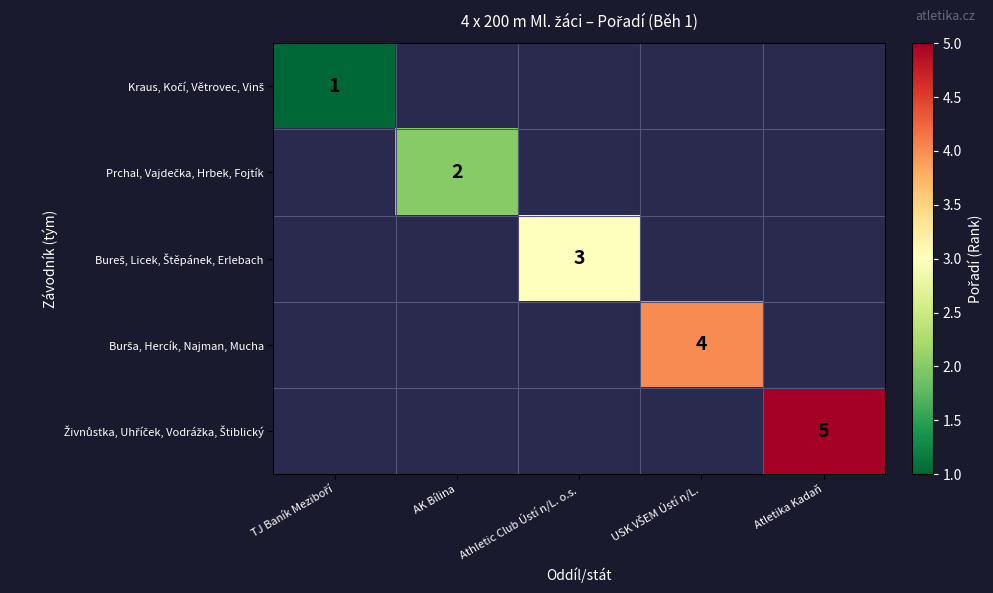

List the series in order of their peak value, lowest first.

Kraus, Kočí, Větrovec, Vinš, Prchal, Vajdečka, Hrbek, Fojtík, Bureš, Licek, Štěpánek, Erlebach, Burša, Hercík, Najman, Mucha, Živnůstka, Uhříček, Vodrážka, Štiblický